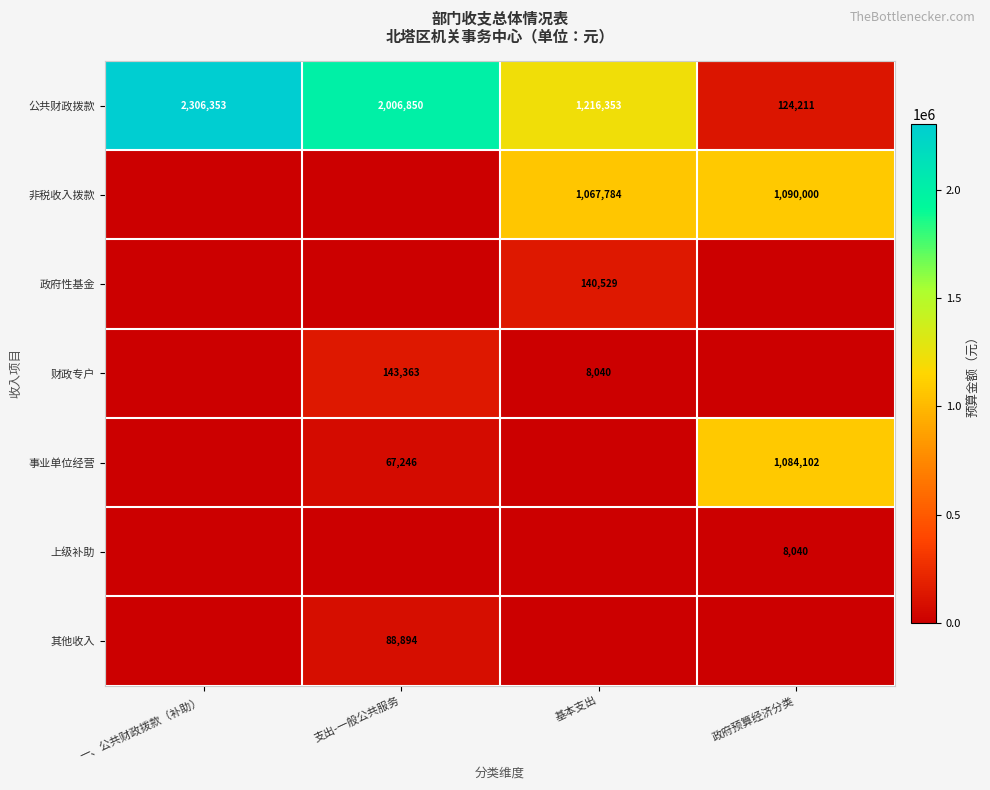

The 公共财政拨款 series shows 477833 at 基本支出. True or false?

False